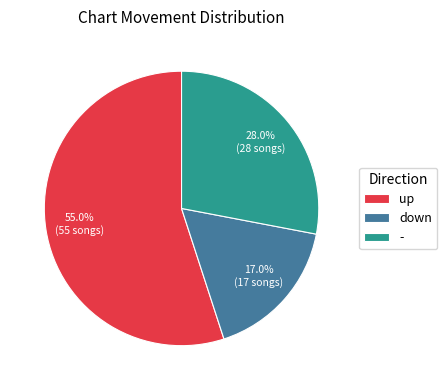

What percentage do down and - together represent?

45.0%